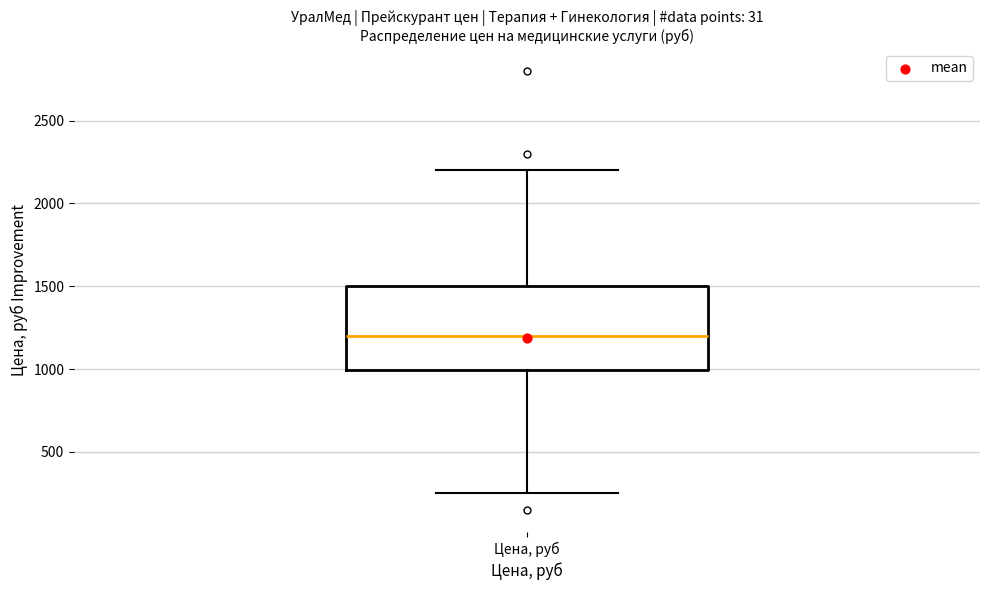

Transcribe this box plot: give where the median line is, the range the box spans, and where the two whiskers end, as read against the y-axis. The values are not printed on the chart, so give them approximately, as read against the axis.

median 1200, box 1000 to 1500, whiskers 250 to 2200